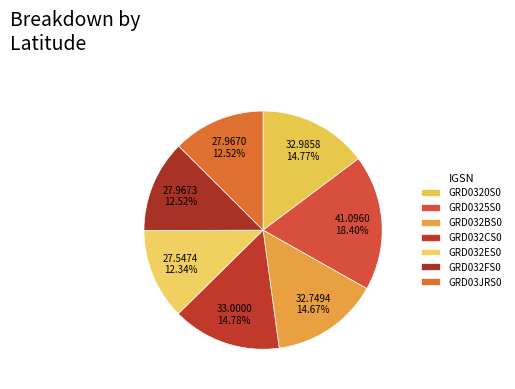

How many slices are in this pie chart?

7